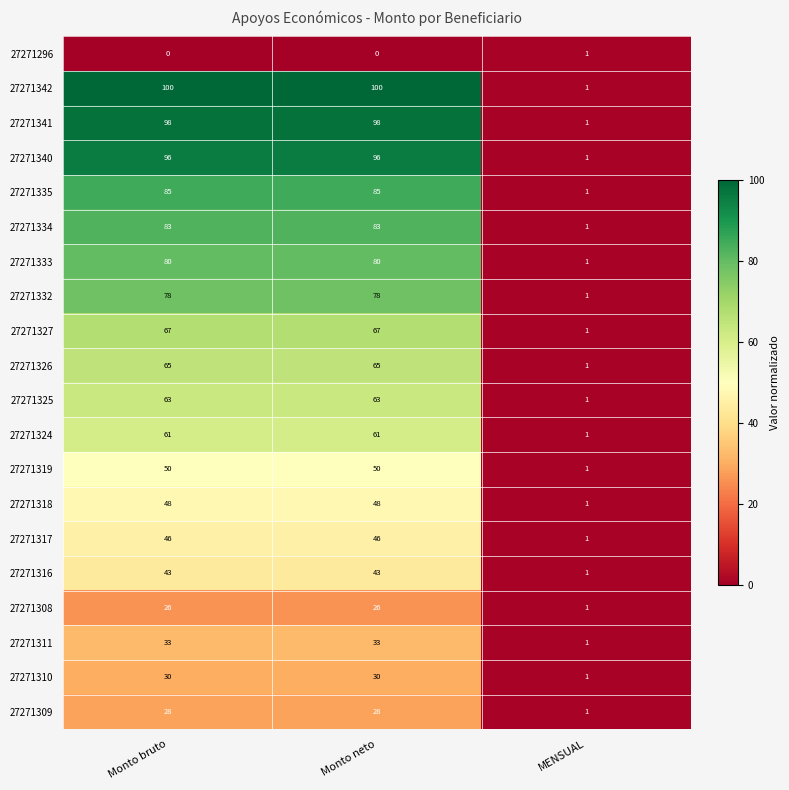

At how many categories does at least one series exceed 69?

2